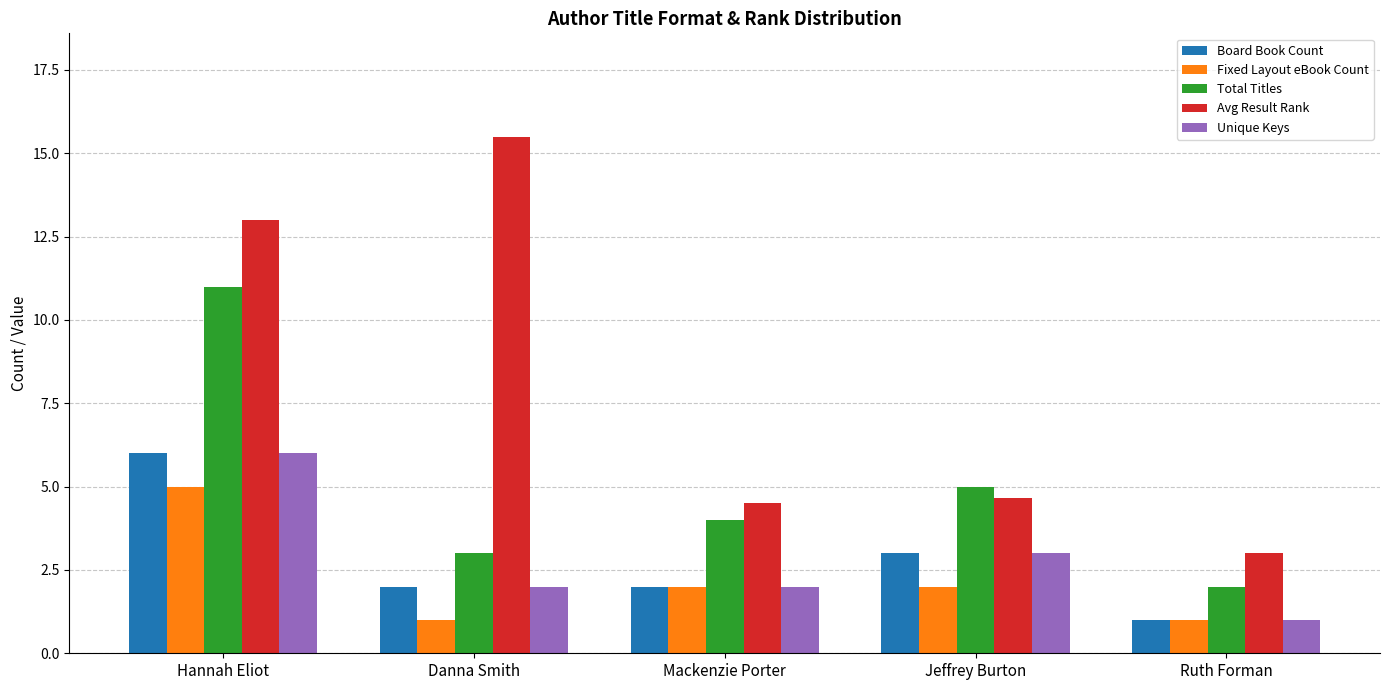

What is the difference between the maximum and minimum values in the Total Titles series?

9.0